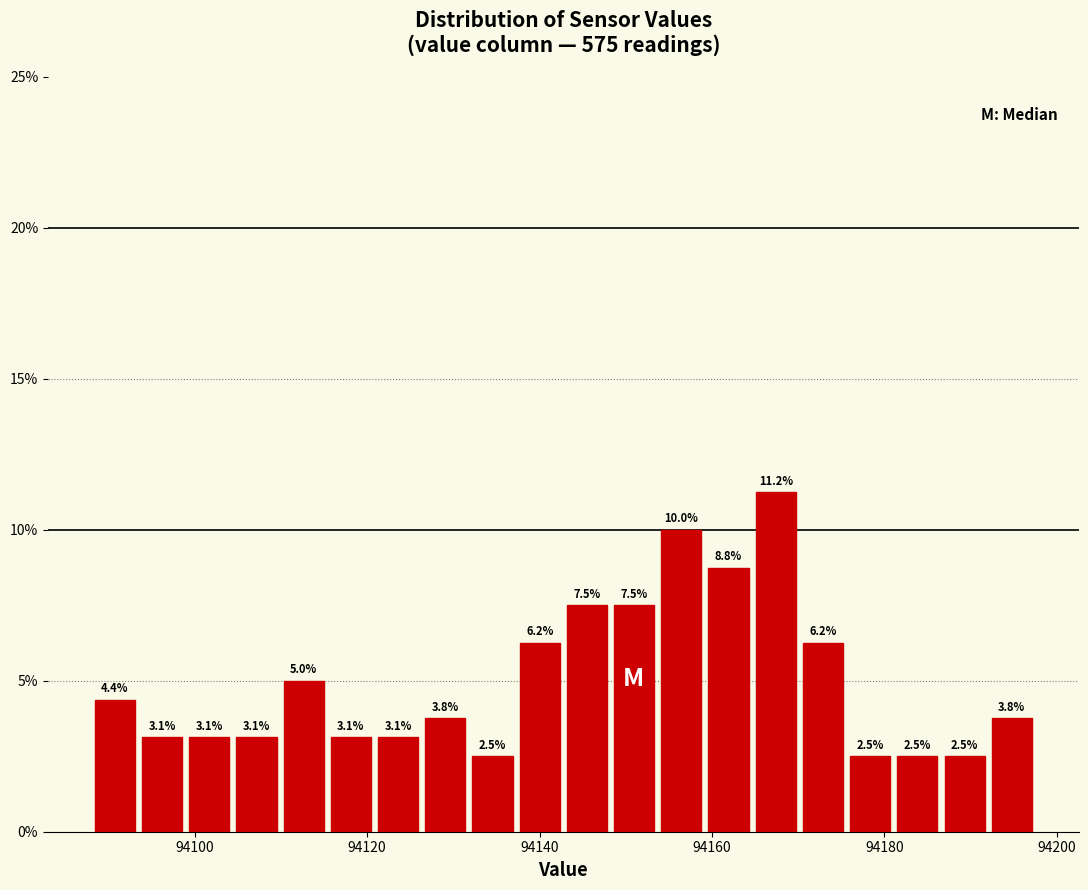

Read against the x-axis, roughly where is the centre of the tallest bar?

94168